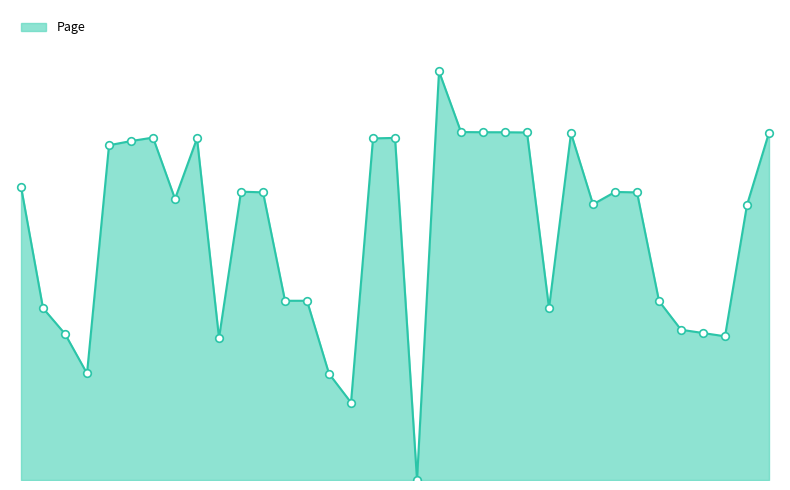

Is this an area chart (filled region under the line)?

Yes